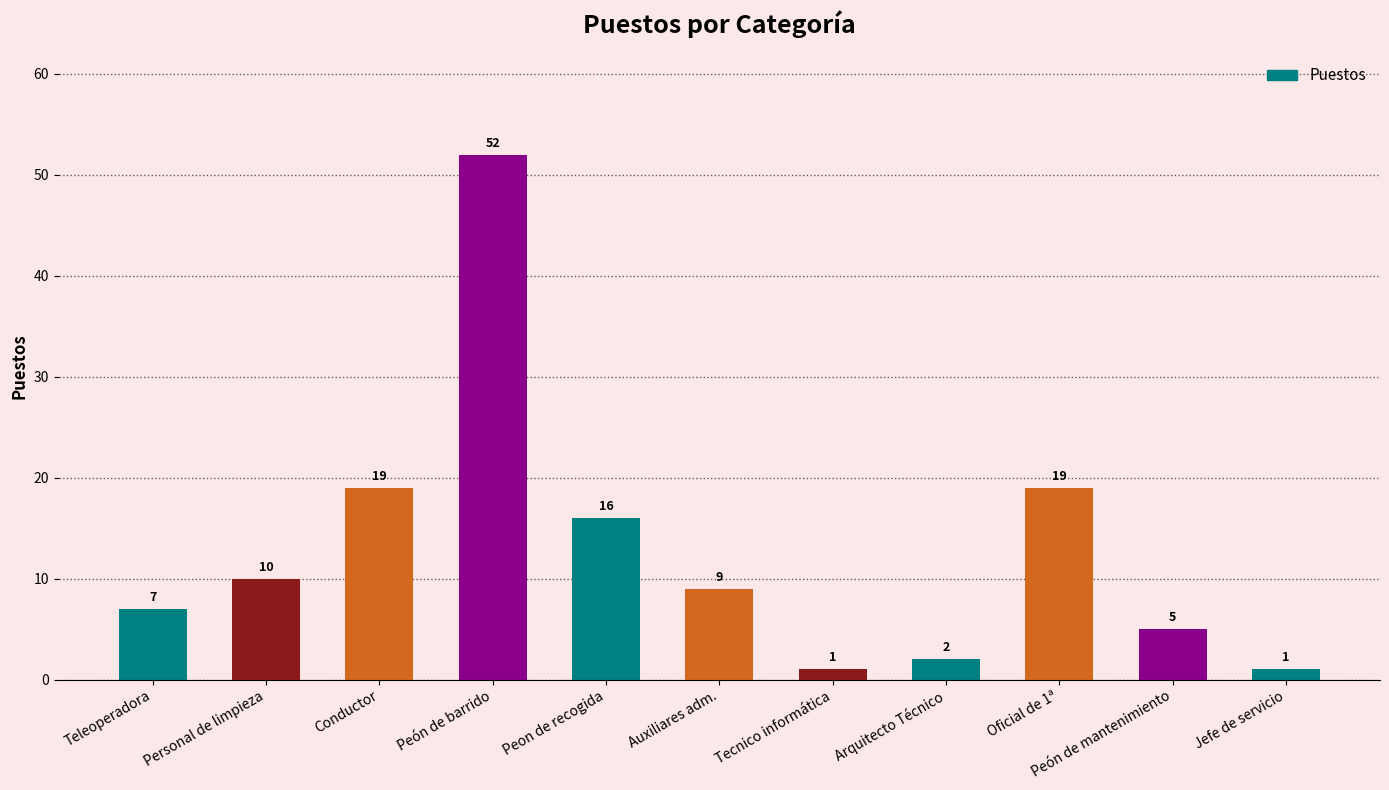

What is the label of the 6th bar from the left?

Auxiliares adm.